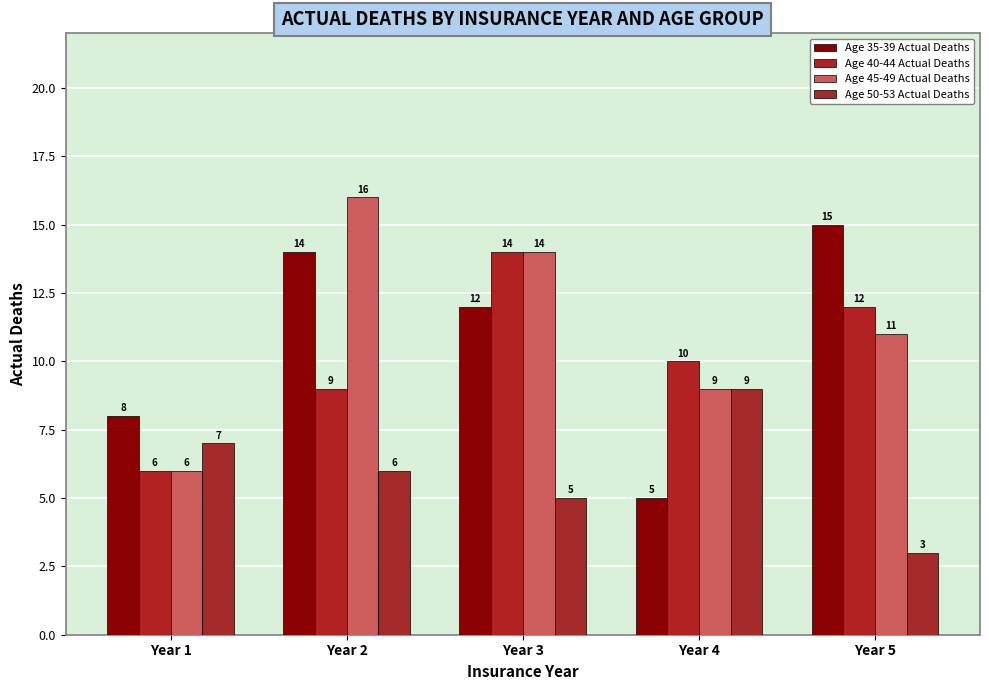

At which label does Age 50-53 Actual Deaths first exceed 6?

Year 1